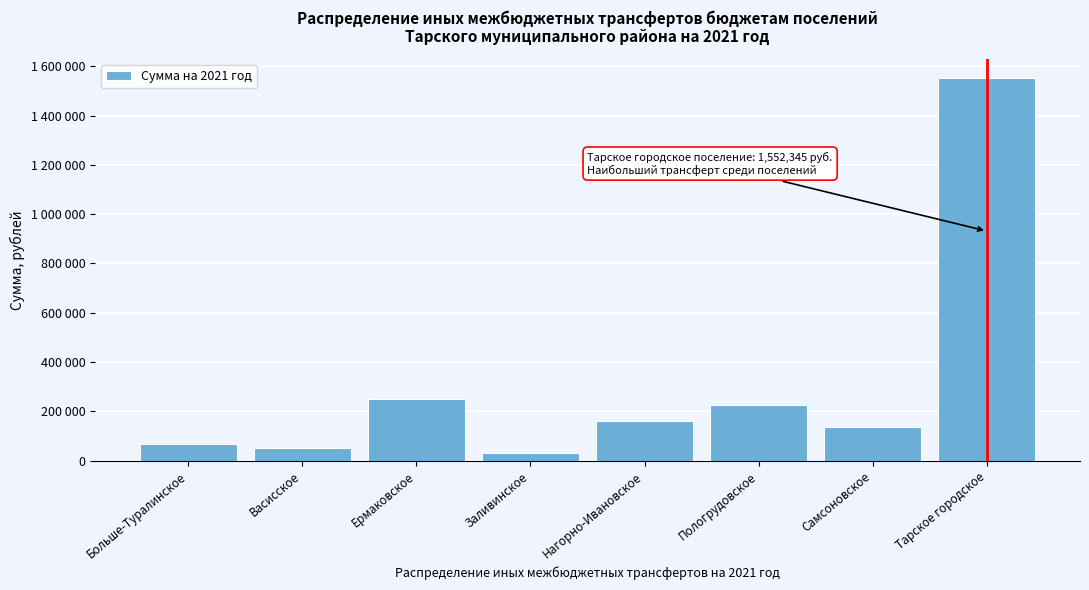

Are the bars horizontal?

No